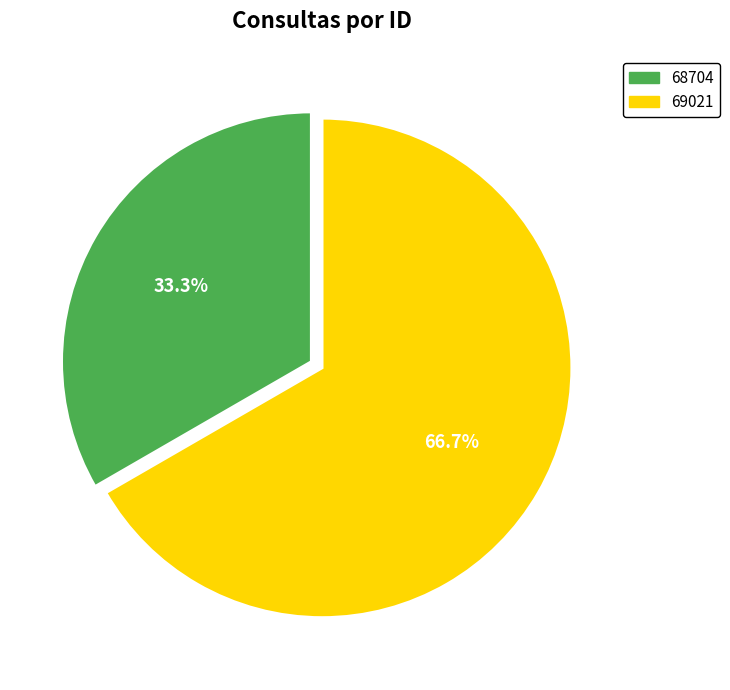

Is the sum of 68704 and 69021 greater than half?

Yes